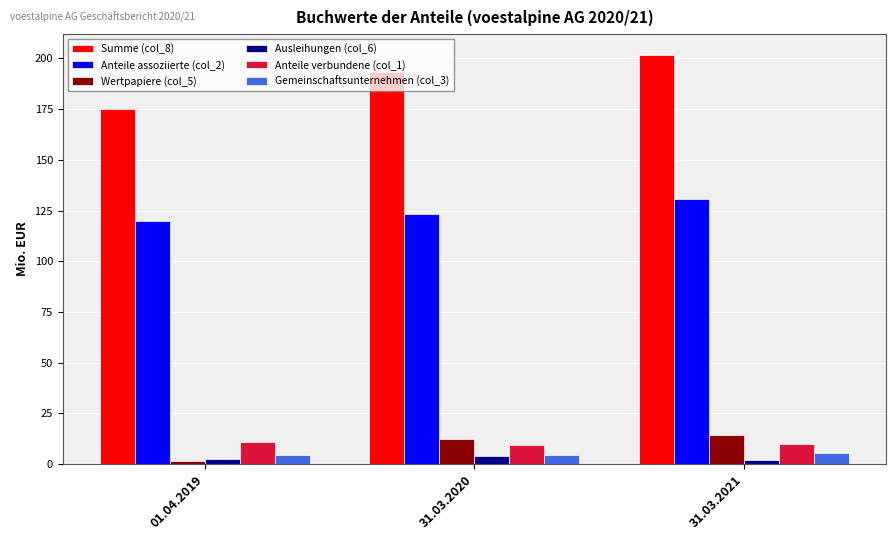

How many values in the Anteile assoziierte (col_2) series are below 123?

1